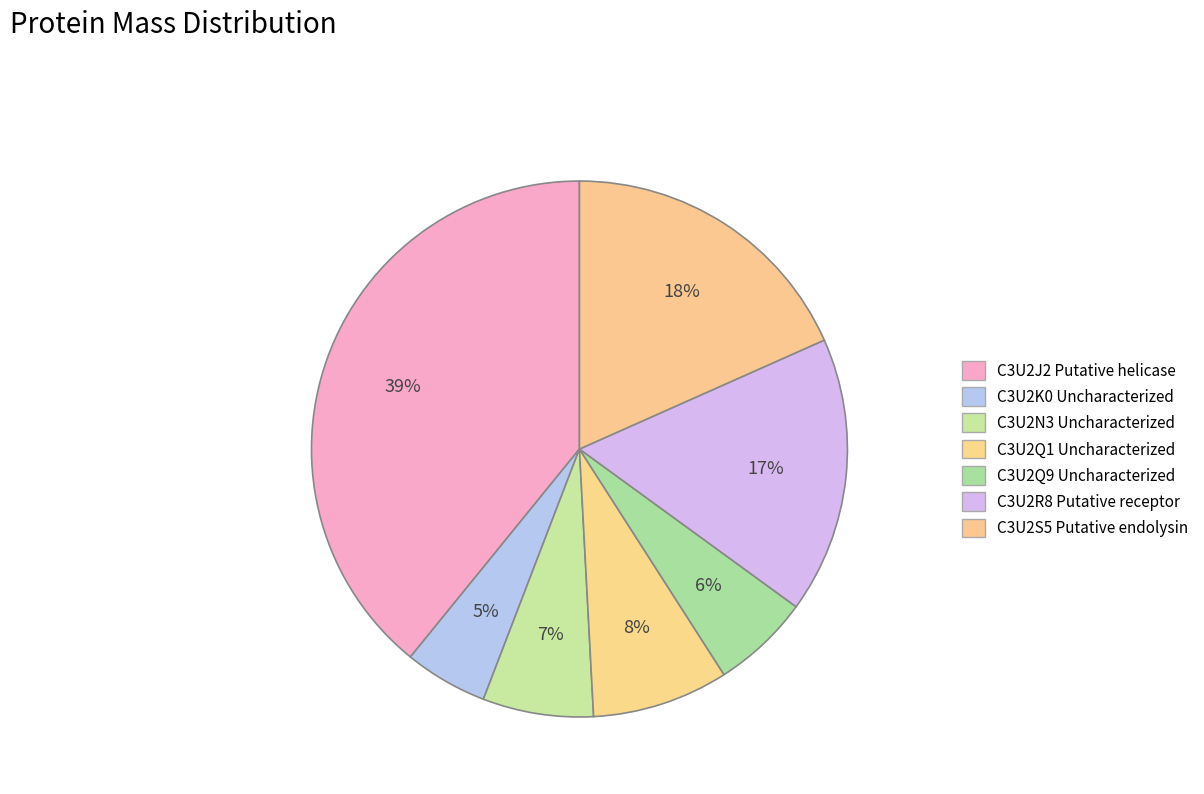

Count the number of slices in the pie.

7